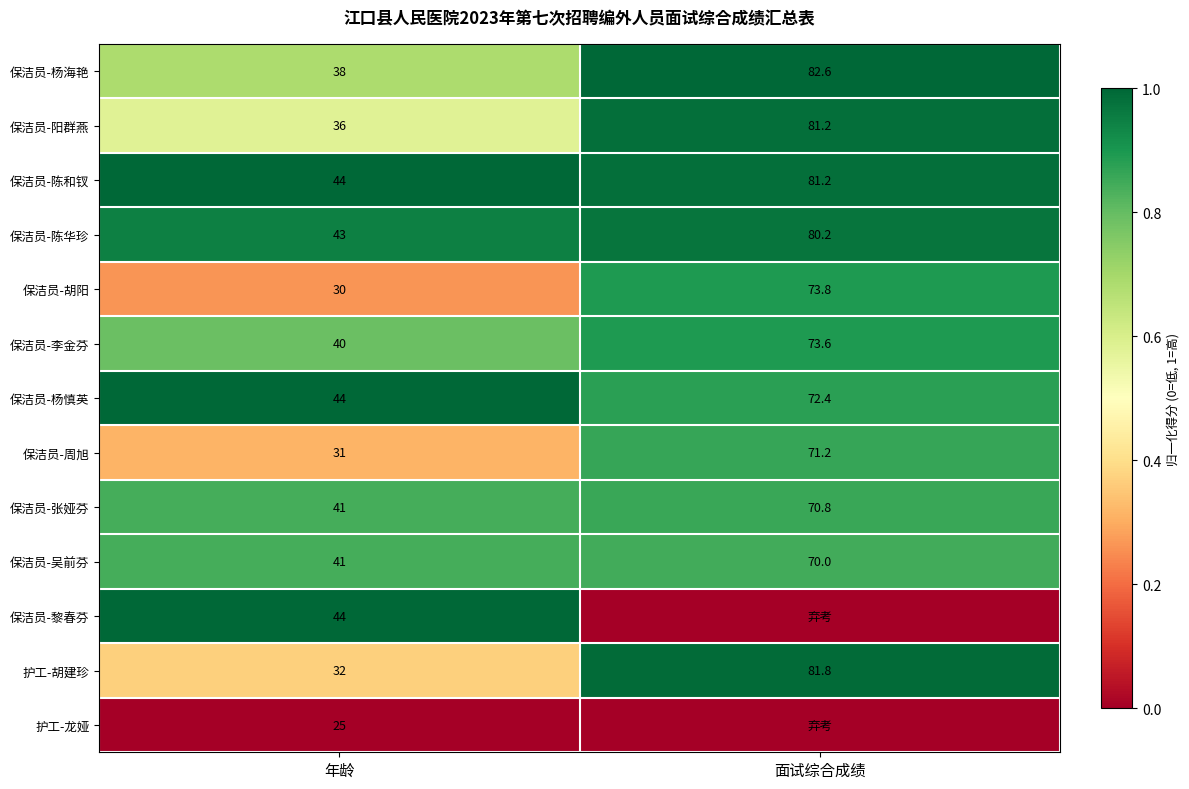

The value of 保洁员-杨海艳 at 年龄 is 0.2. True or false?

False